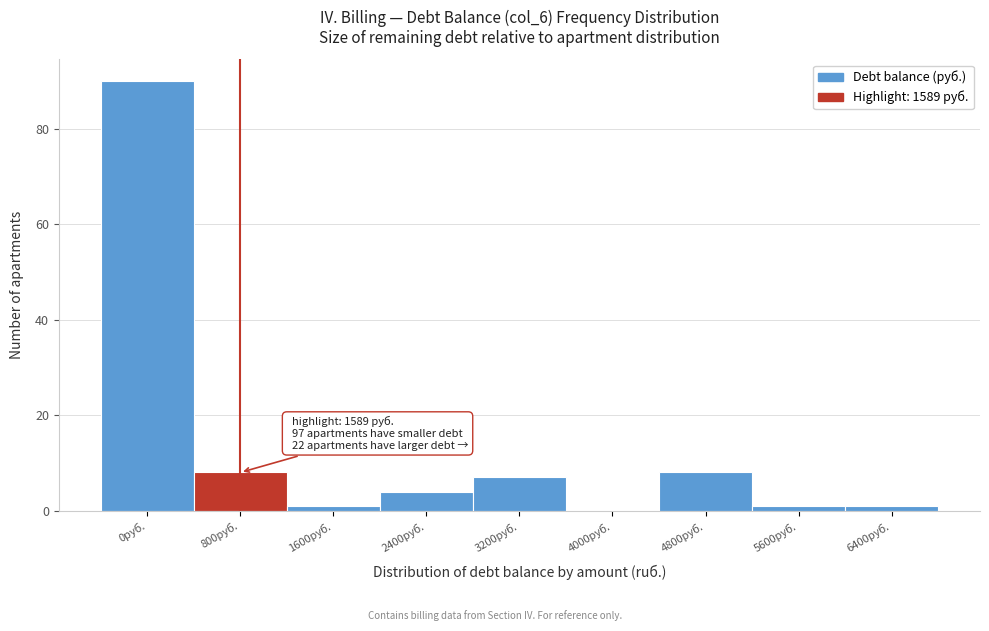

Reading left to right, what are all the values shown in this chart?

0руб.=90	800руб.=8	1600руб.=1	2400руб.=4	3200руб.=7	4000руб.=0	4800руб.=8	5600руб.=1	6400руб.=1